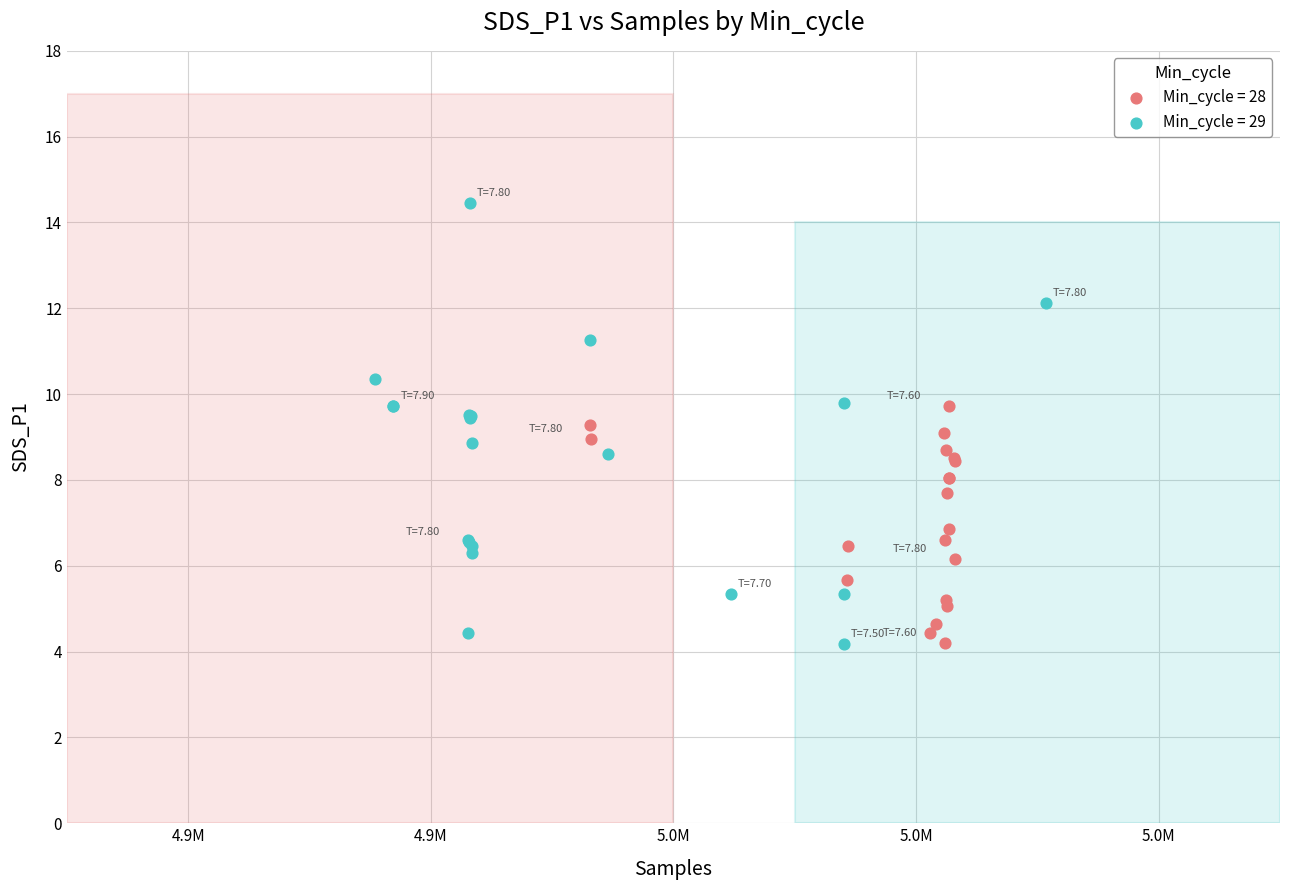

Which series contains the highest Y value?

Min_cycle = 29